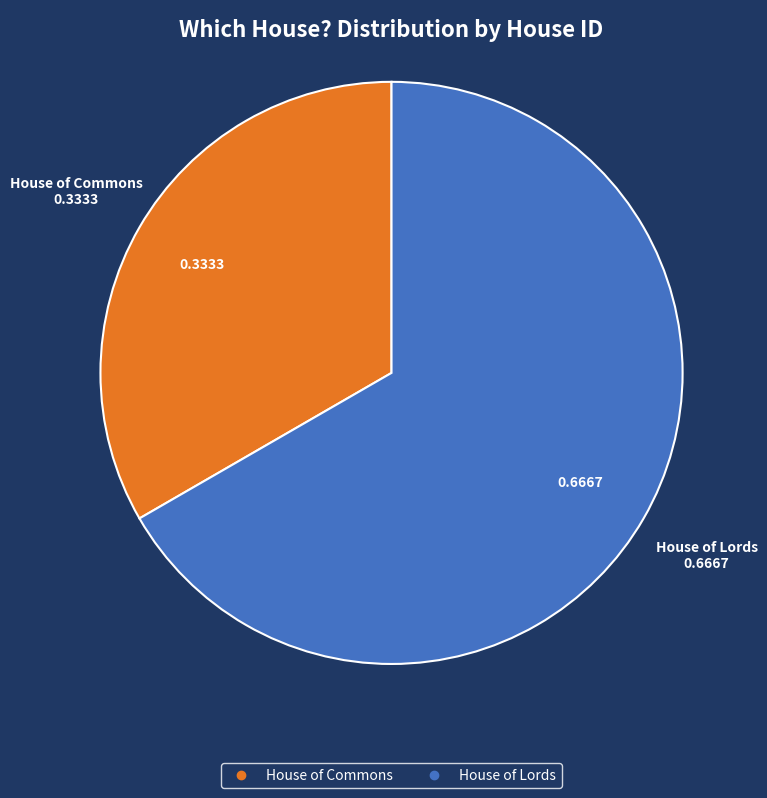

Combined, do House of Lords and House of Commons account for over 50%?

Yes